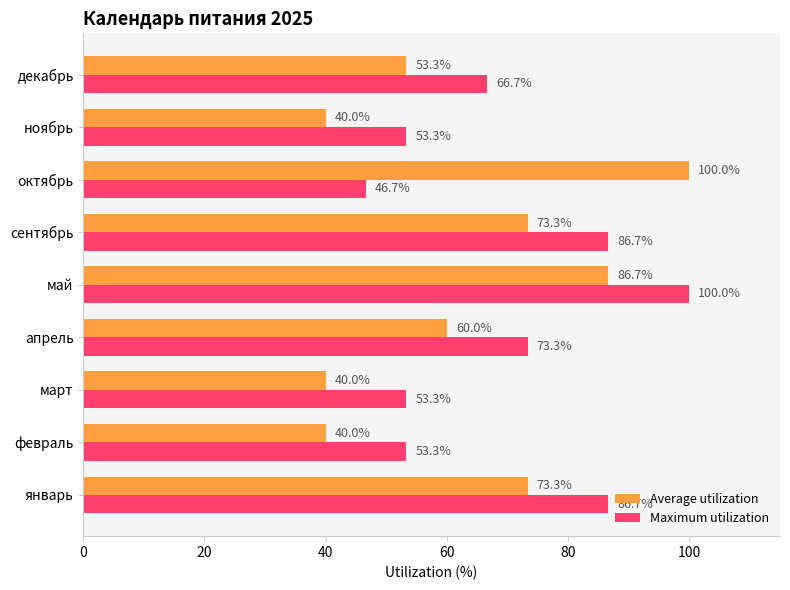

Which category has the highest value in the Maximum utilization series?

май